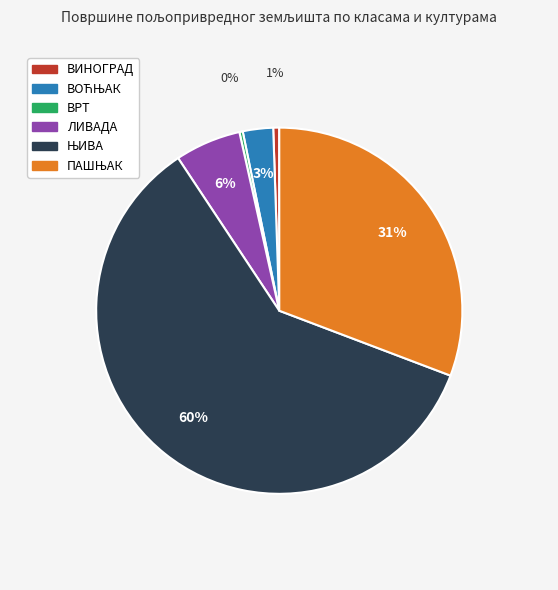

To the nearest percent, what portion does ВИНОГРАД represent?

1%